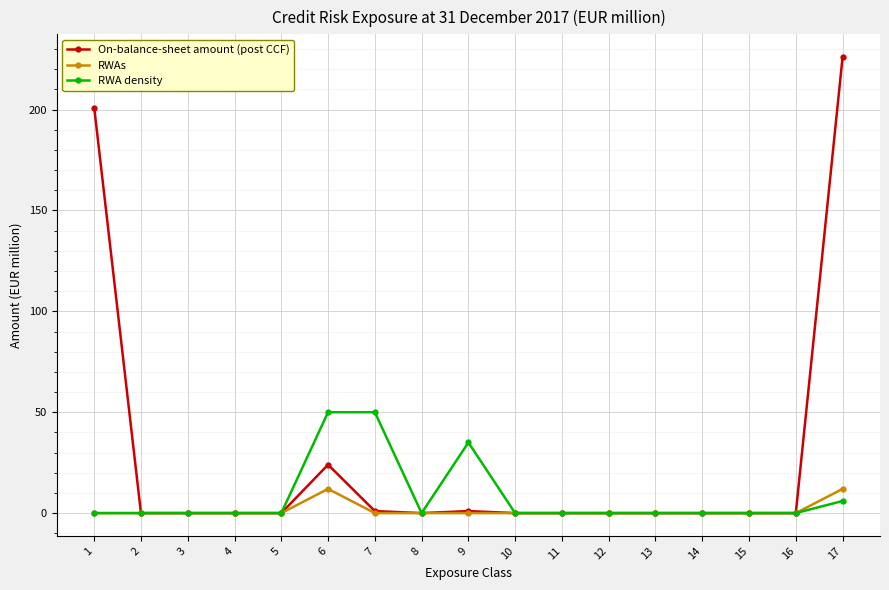

List the series in order of their peak value, lowest first.

RWAs, RWA density, On-balance-sheet amount (post CCF)